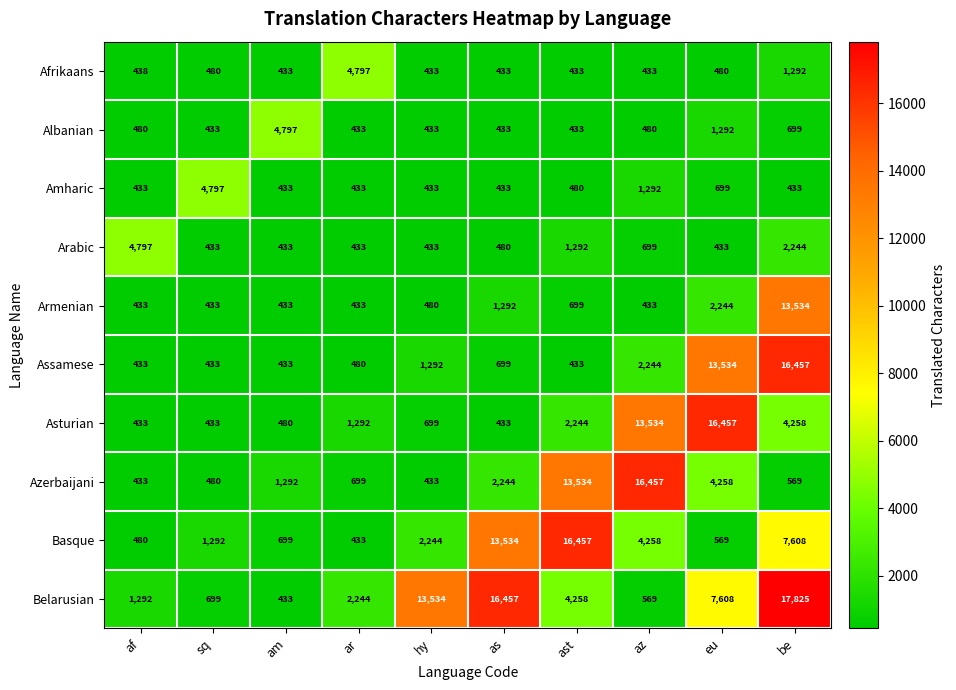

Between sq and as, which series saw the biggest shift?

Belarusian